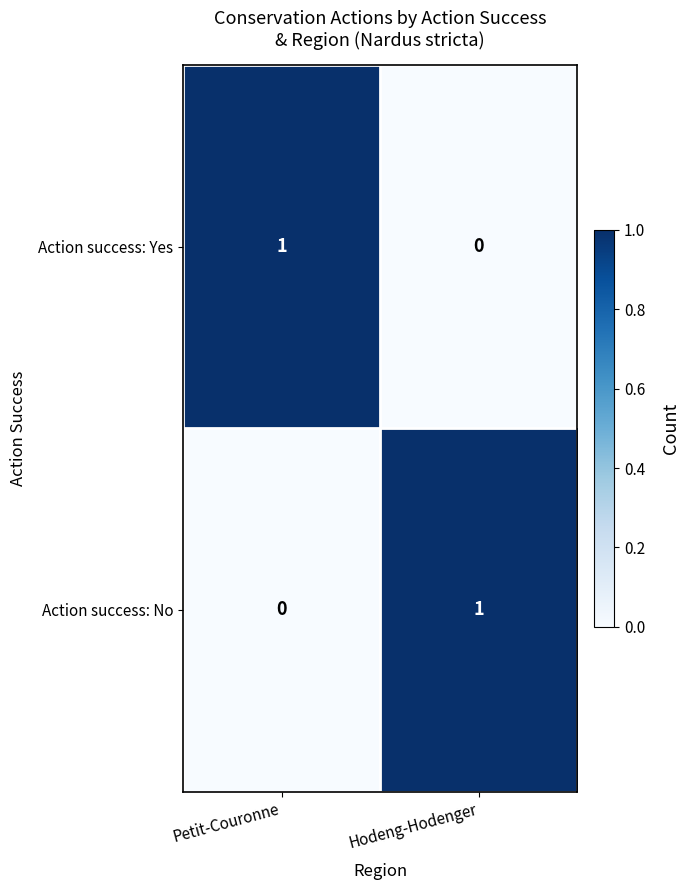

List the labels in order of Action success: No value, smallest first.

Petit-Couronne, Hodeng-Hodenger